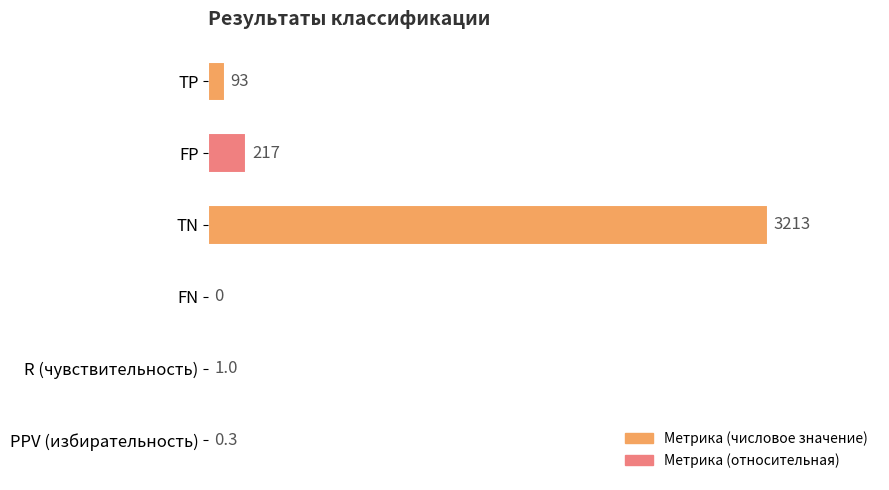

What is the change in value from R (чувствительность) to PPV (избирательность)?

-0.7